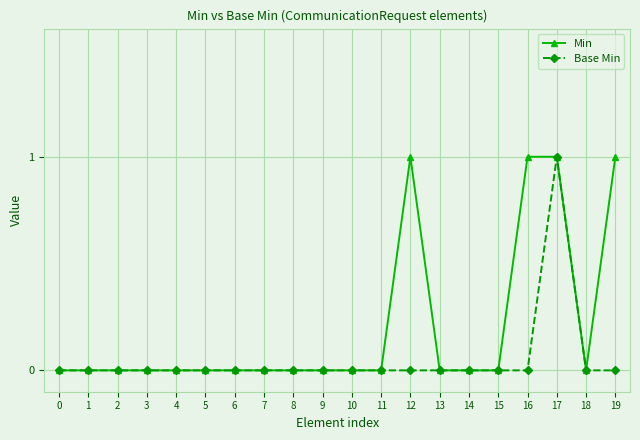

Is it true that Min equals 1 at 19?

True